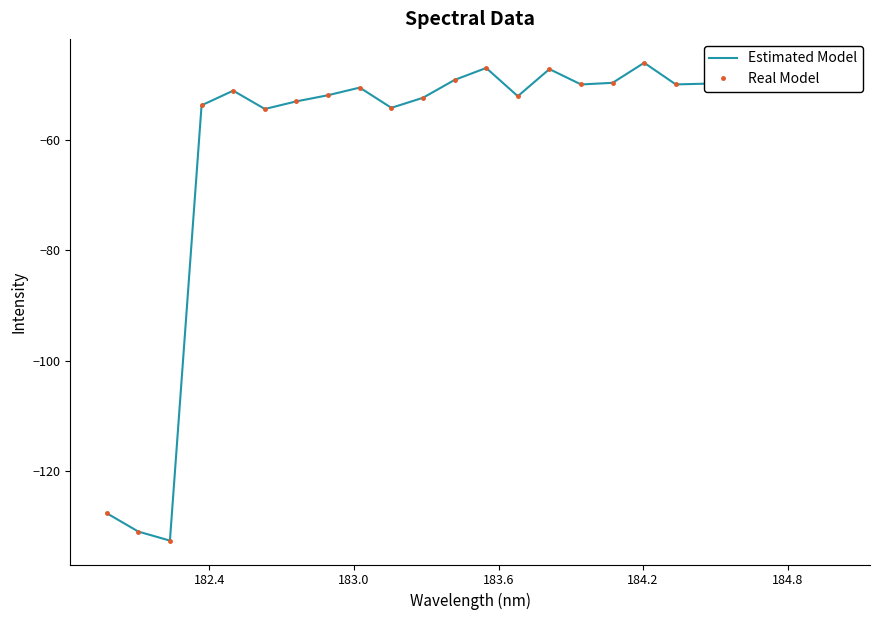

True or false: Real Model and Estimated Model intersect in this chart.

False